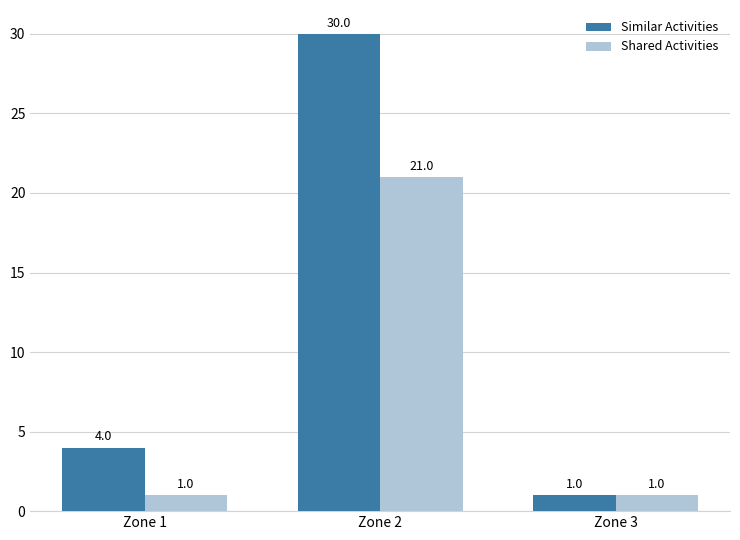

What is the sum of all Similar Activities values?

35